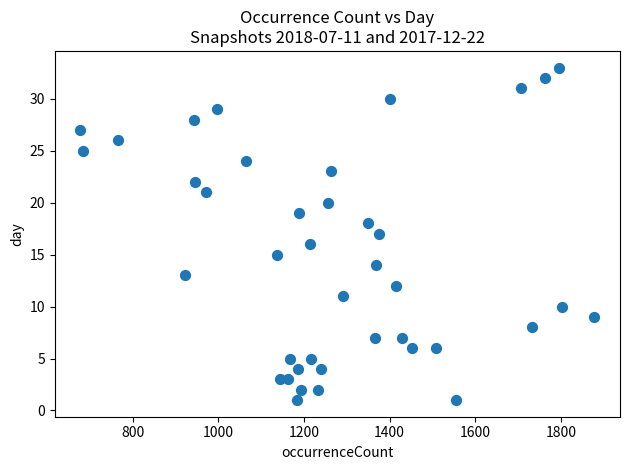

What is the range of X values (max minus min)?

1200